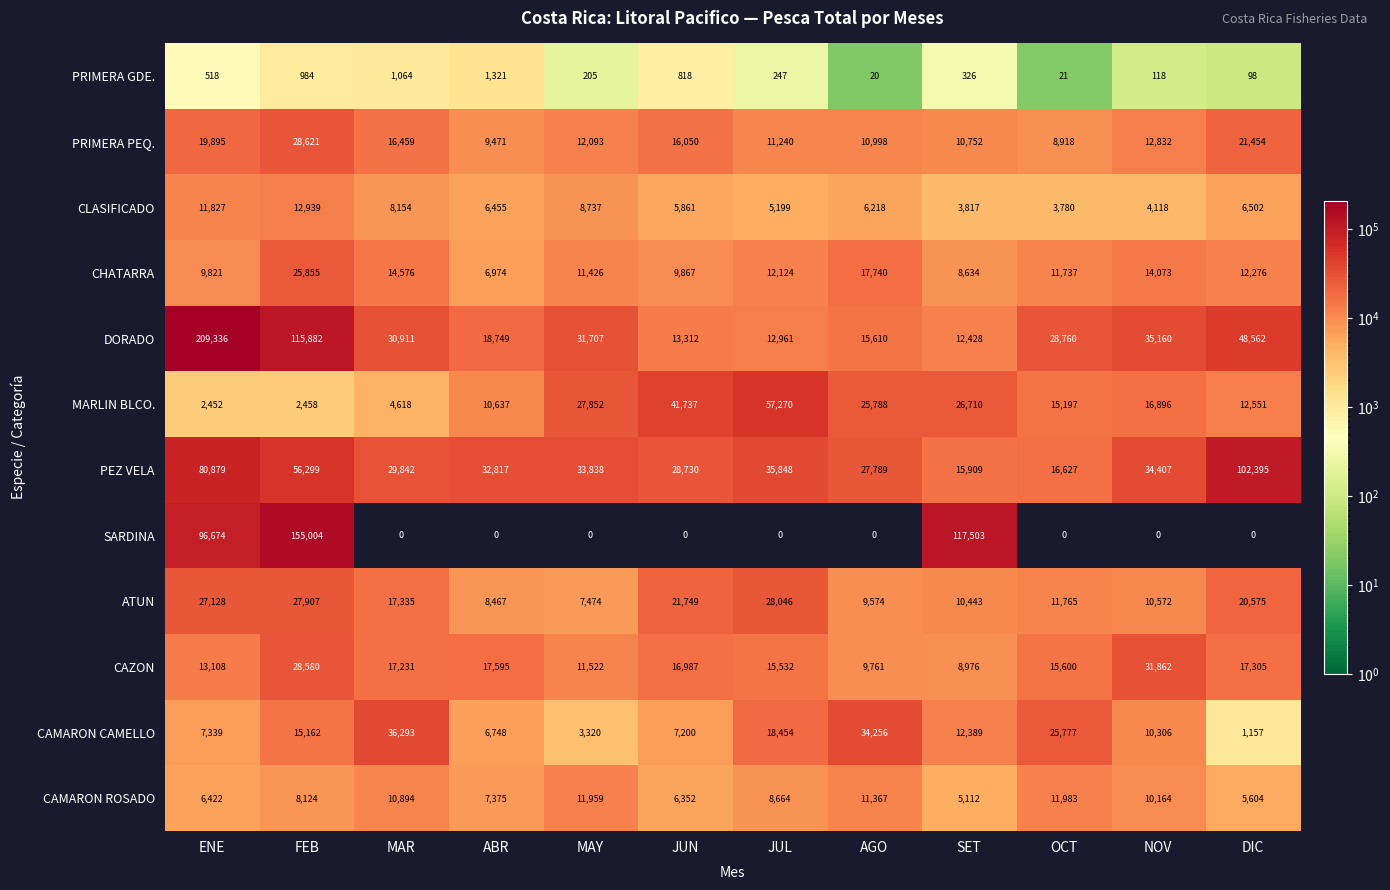

Which category has the lowest value in the CLASIFICADO series?

OCT